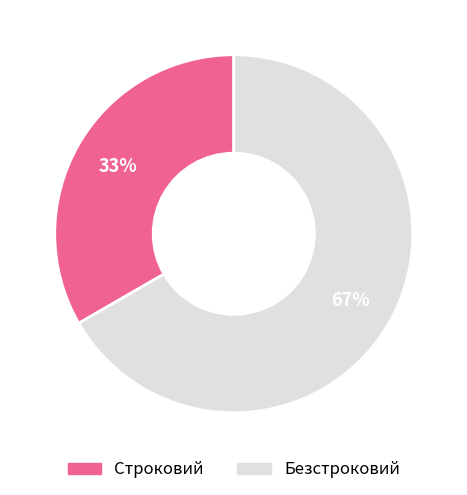

The Строковий slice represents 33% of the pie. True or false?

True